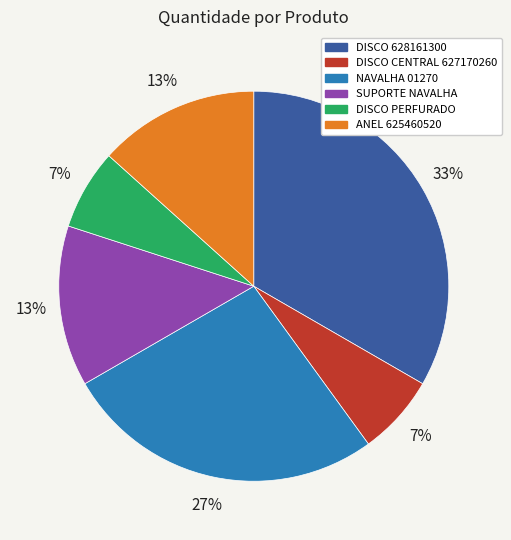

To the nearest percent, what is the average slice percentage?

17%